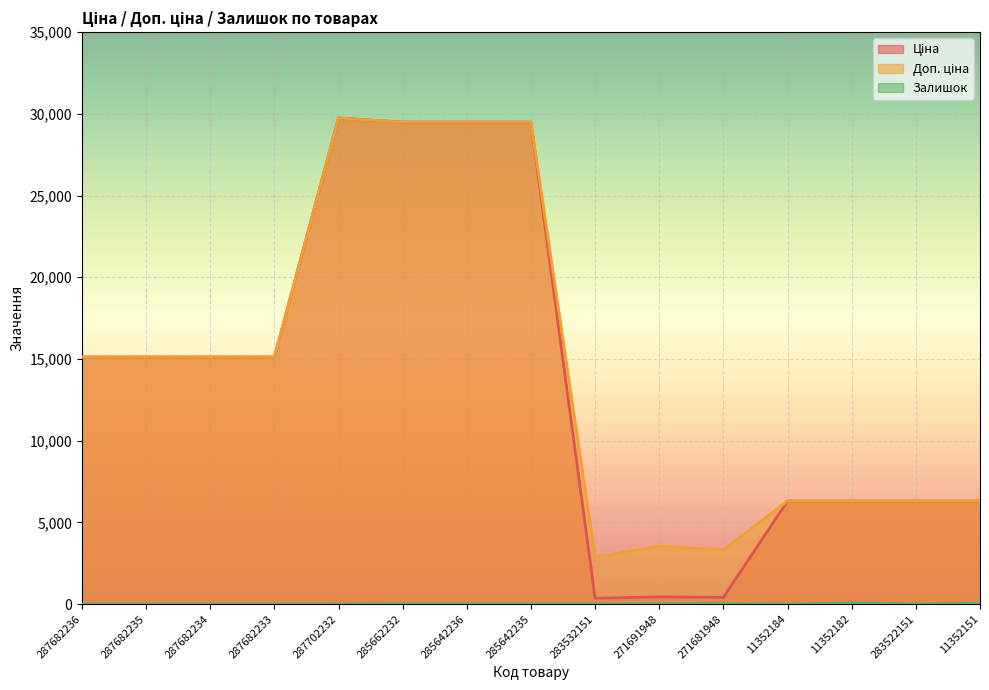

What is the value of the Залишок point at the 8th from the left?

13.0